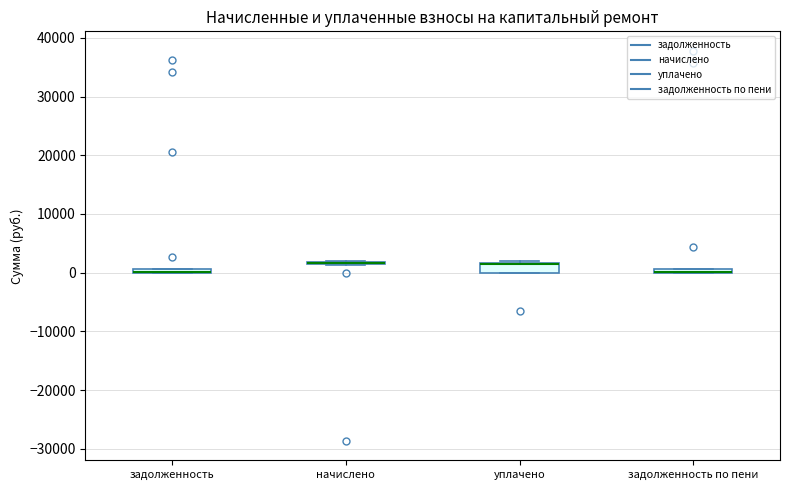

Which box is the tallest, from its lower edge to its upper edge?

уплачено